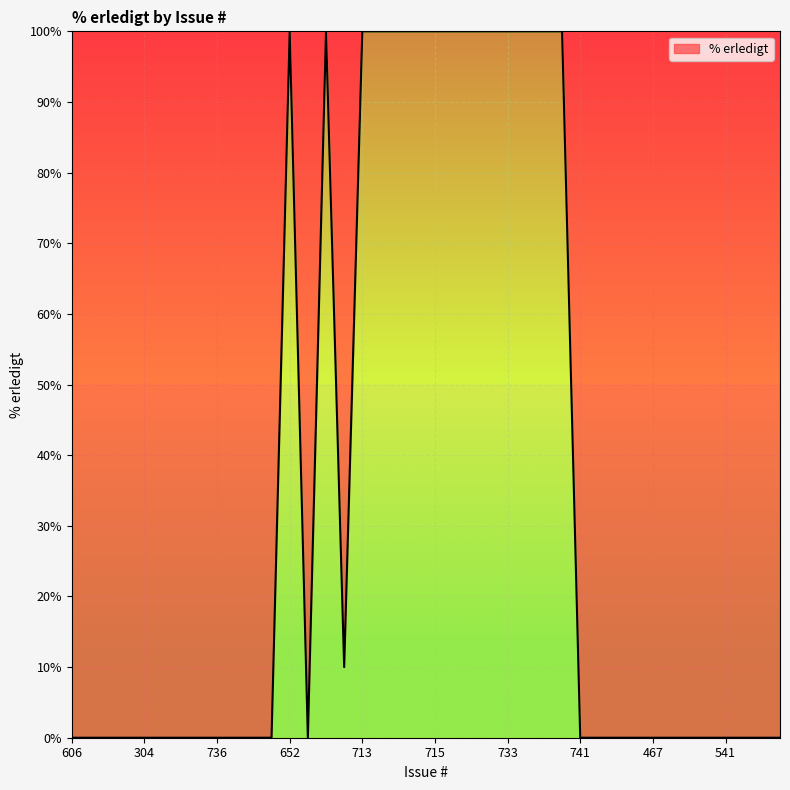

What is the difference between the maximum and minimum values?

100